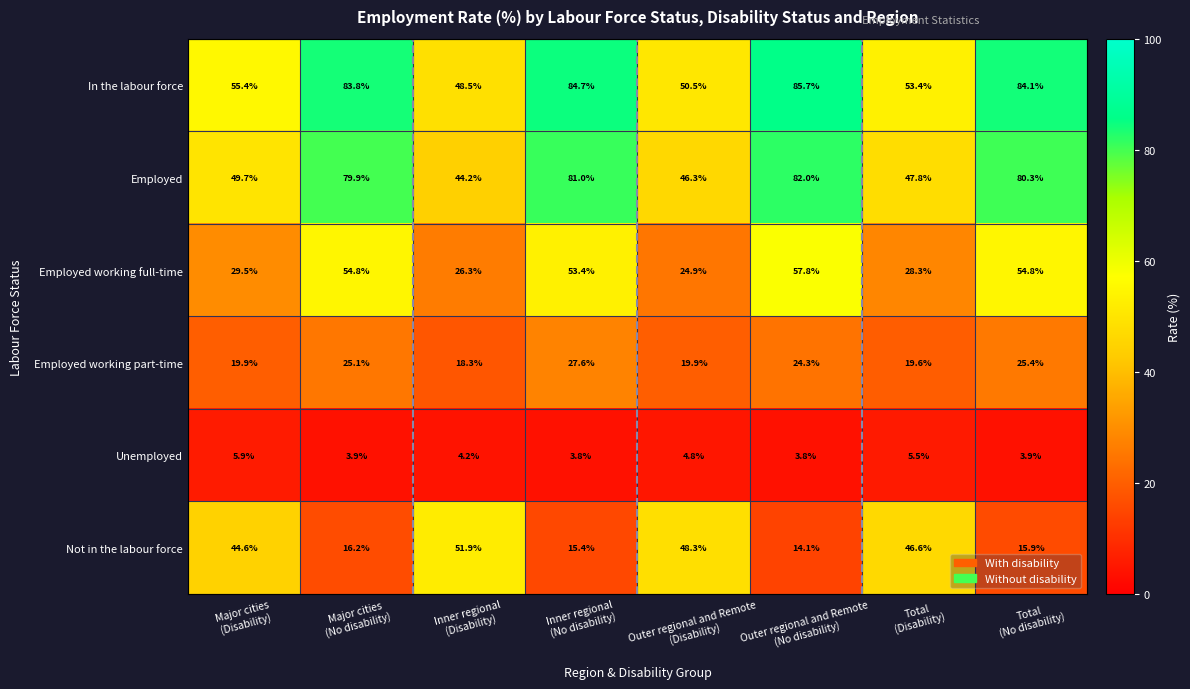

What is the minimum value shown in the chart?

3.8